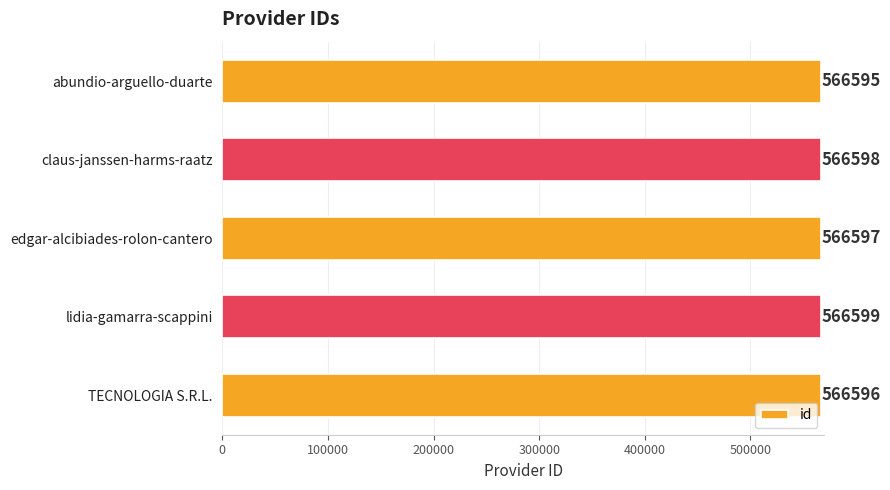

How many values are between 566596 and 566598?

3